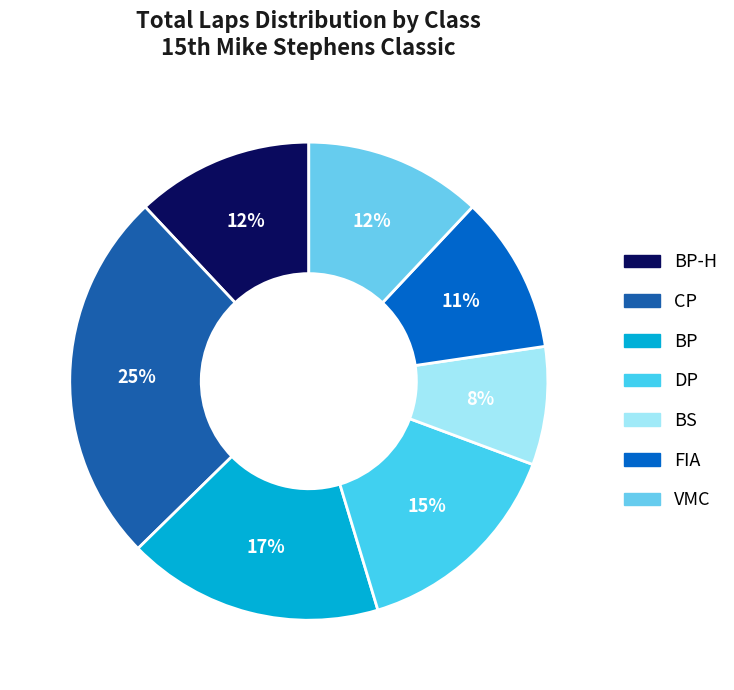

Which category has the smallest portion of the pie?

BS